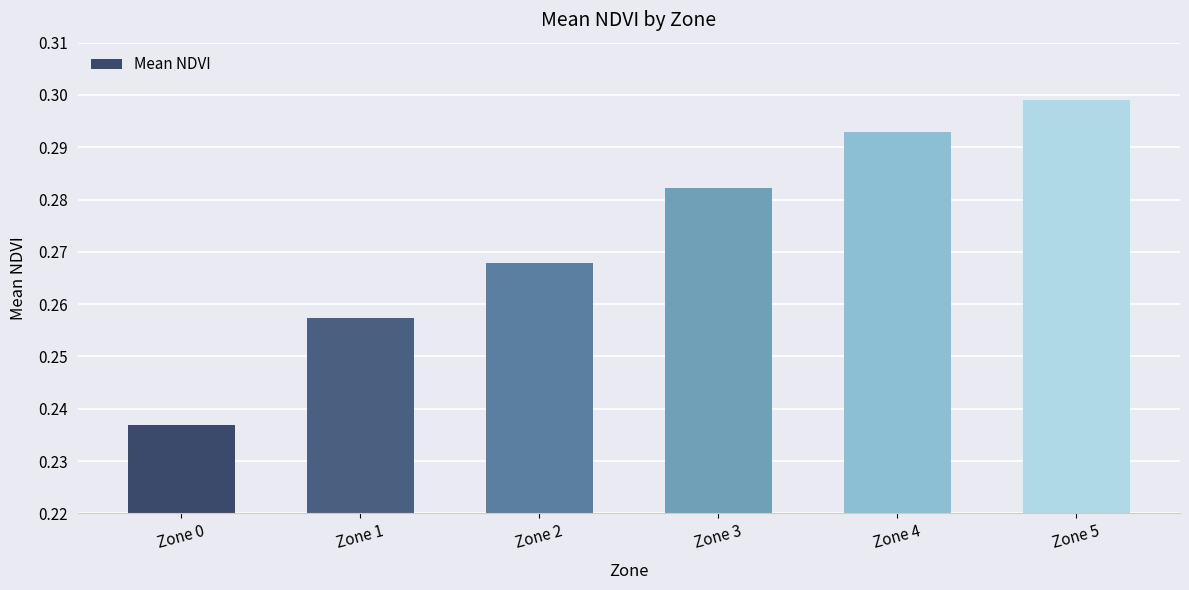

What is the sum of all values?

1.6